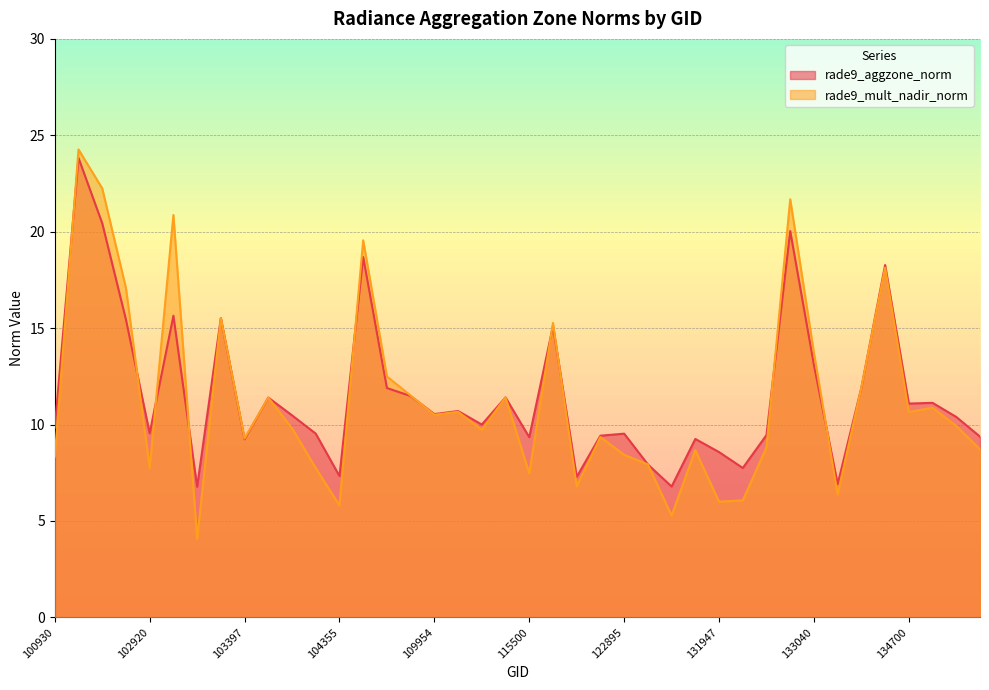

True or false: rade9_aggzone_norm has a value of 13.1 at 133040.

True